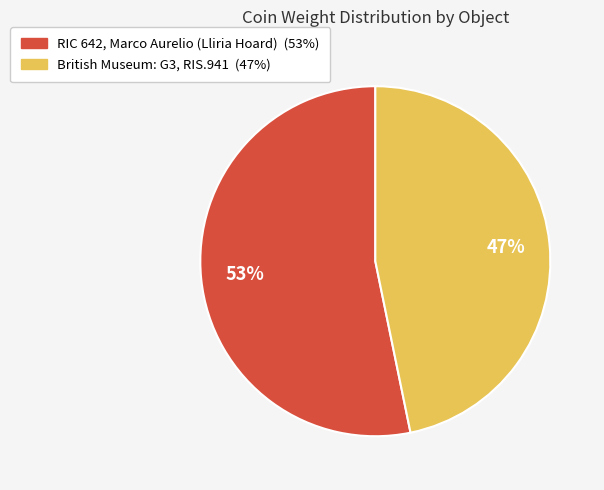

Which has a higher value, RIC 642, Marco Aurelio (Lliria Hoard) or British Museum: G3, RIS.941?

RIC 642, Marco Aurelio (Lliria Hoard)